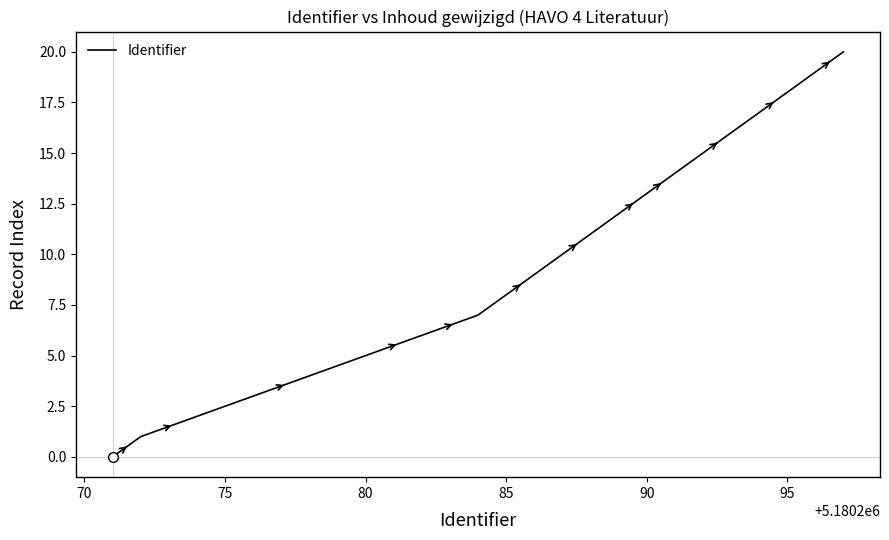

What is the difference between the maximum and minimum values?

20